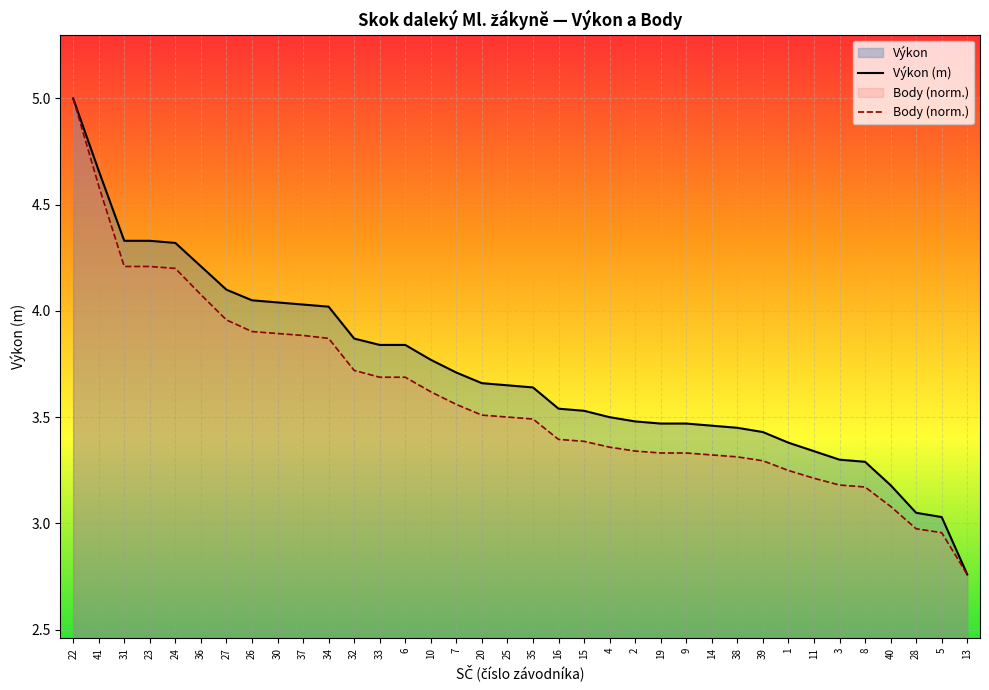

What is the sum of the Body (norm.) values at 32 and 31?

7.9